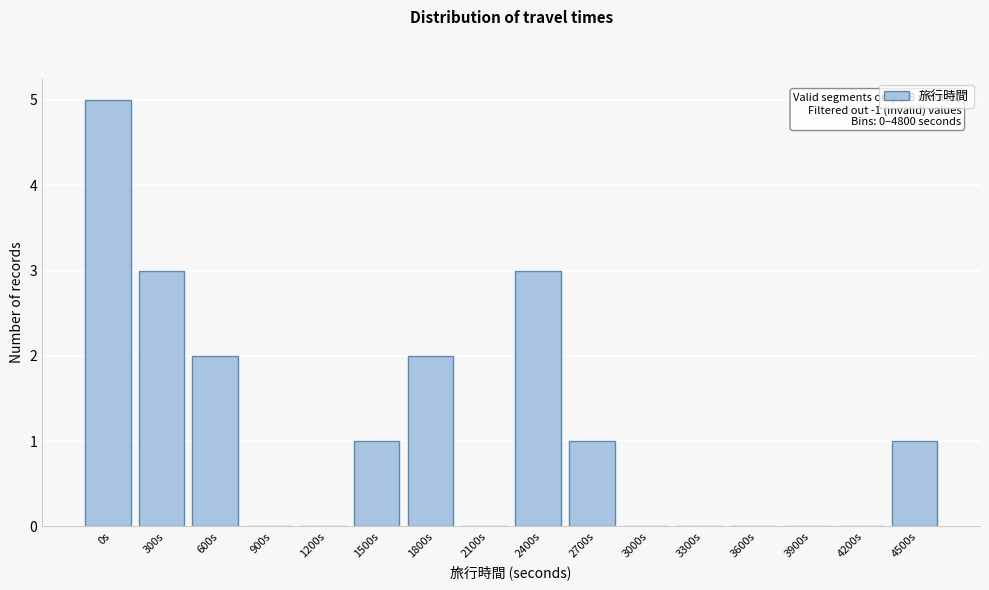

Reading left to right, what are all the values shown in this chart?

0s=5	300s=3	600s=2	900s=0	1200s=0	1500s=1	1800s=2	2100s=0	2400s=3	2700s=1	3000s=0	3300s=0	3600s=0	3900s=0	4200s=0	4500s=1